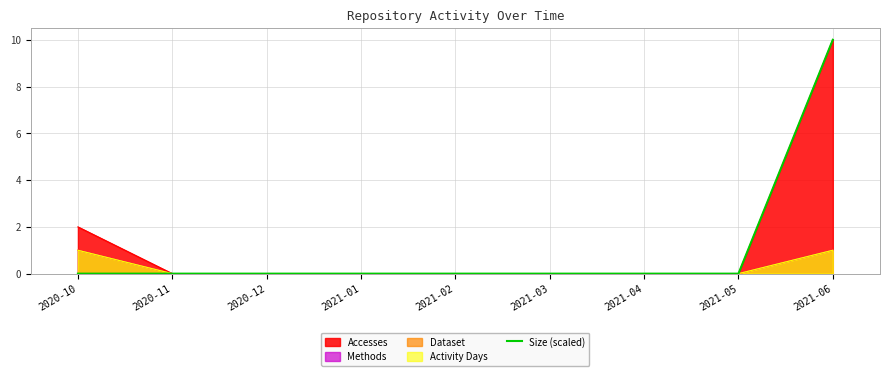

The value at 2021-05 is 0.0. True or false?

True